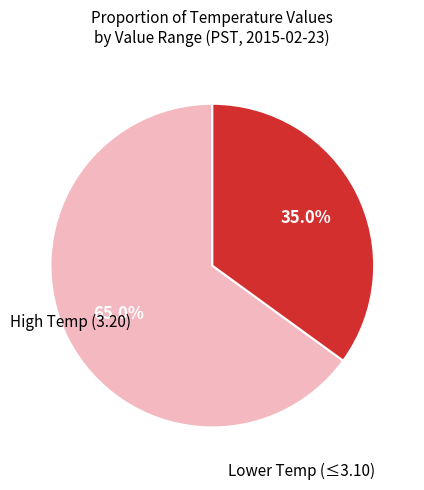

Count the number of slices in the pie.

2